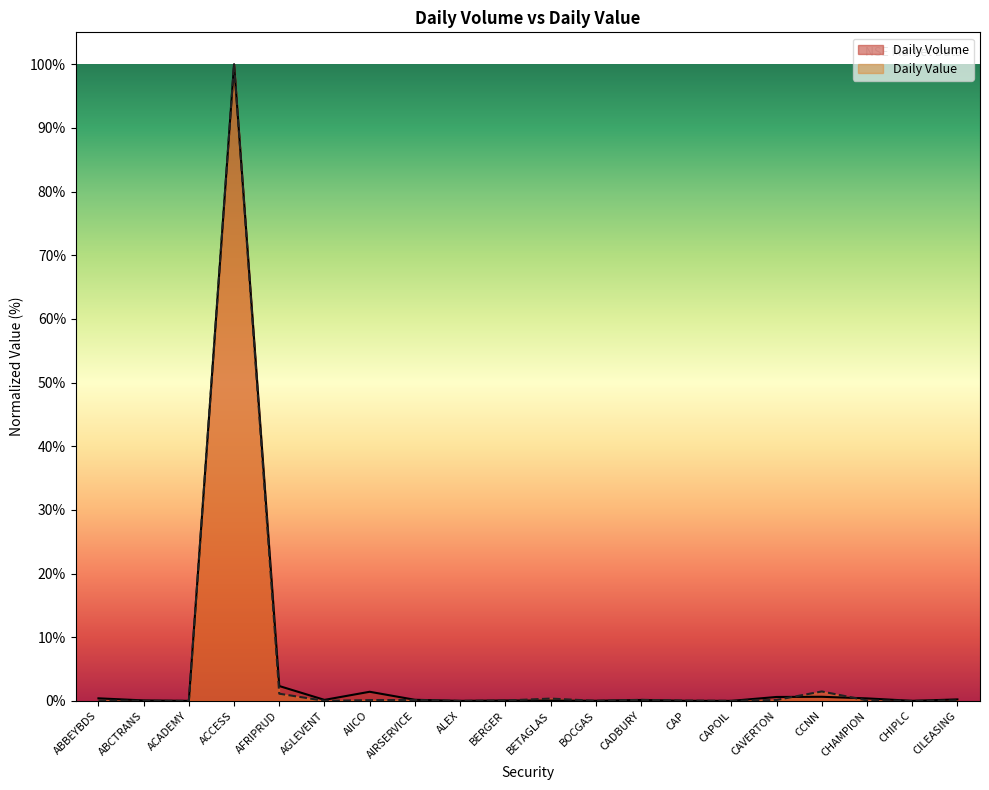

Which series has the largest range (max minus min)?

Daily Value